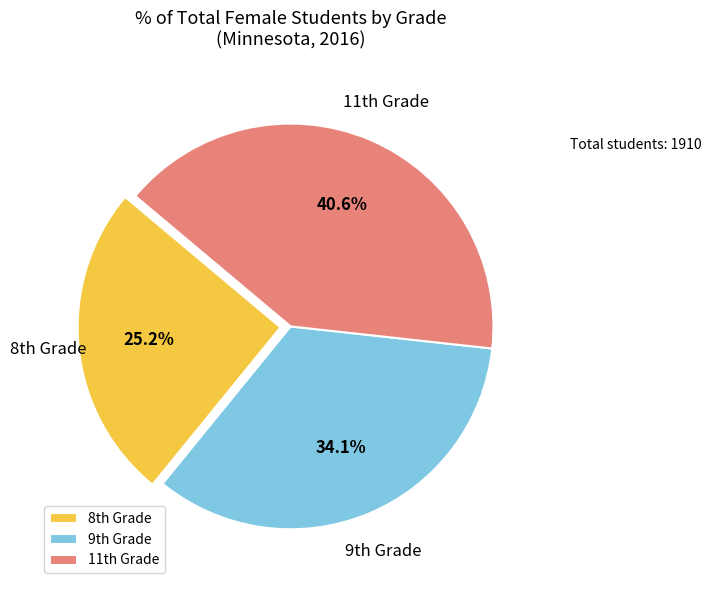

To the nearest percent, what is the average slice percentage?

33%